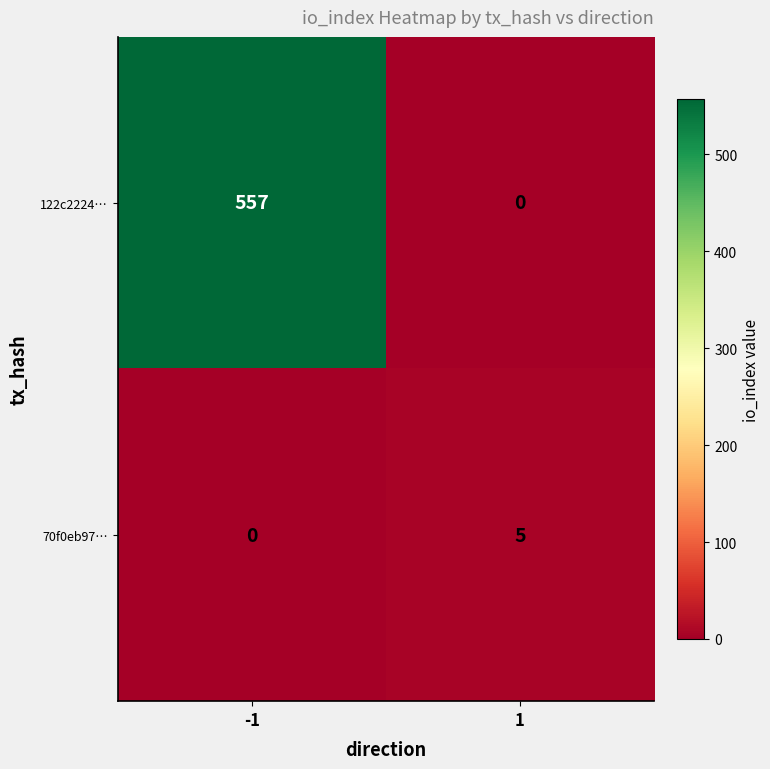

True or false: 70f0eb97… has a value of 5 at 1.

True